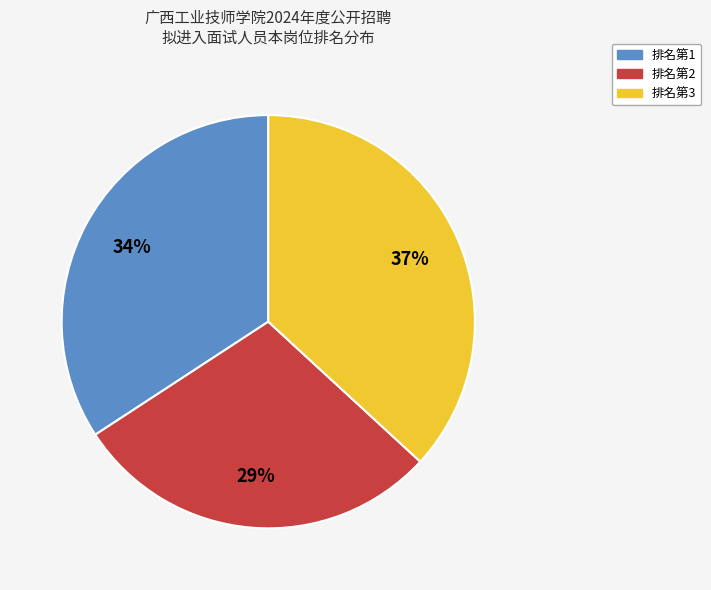

To the nearest percent, what is the average slice percentage?

33%